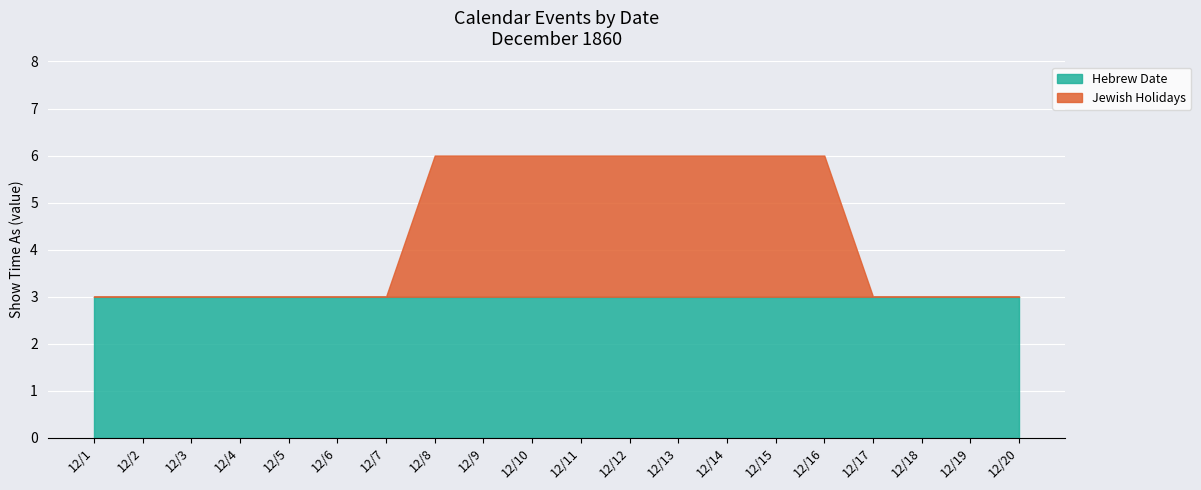

Is it true that Hebrew Date equals 3 at 12/17?

True